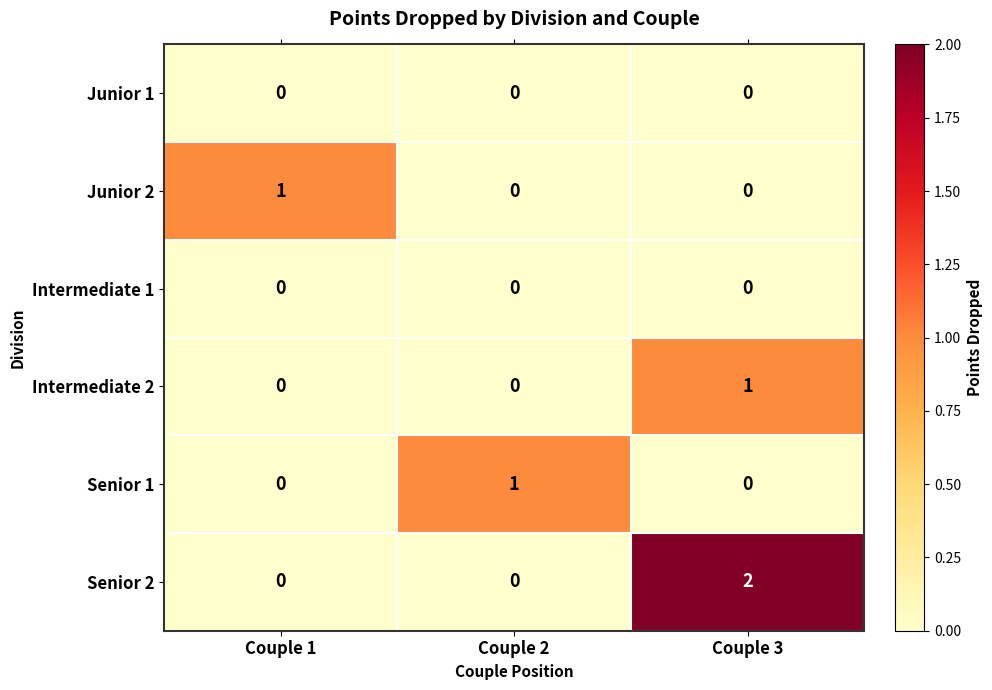

At how many categories does at least one series exceed 0?

3